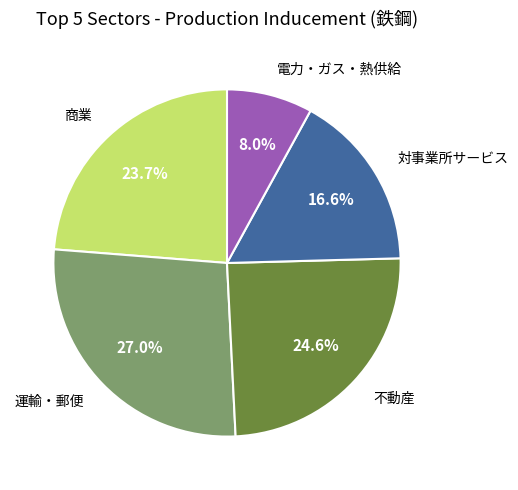

Count the number of slices in the pie.

5